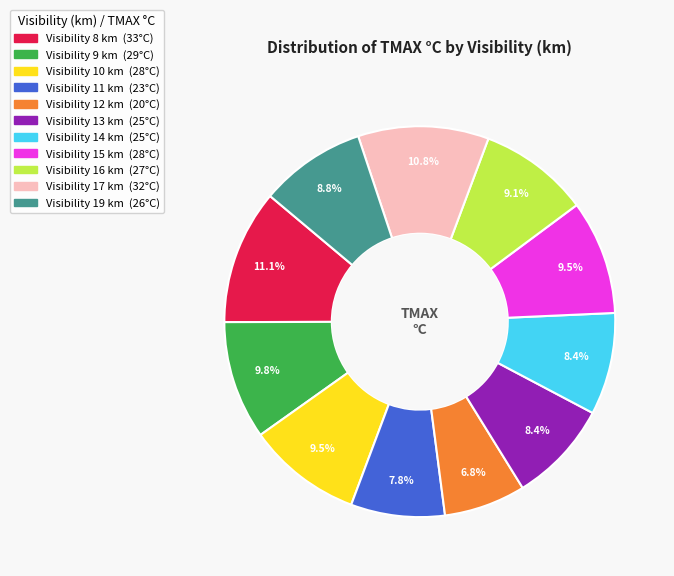

Is there a majority slice in this chart?

No